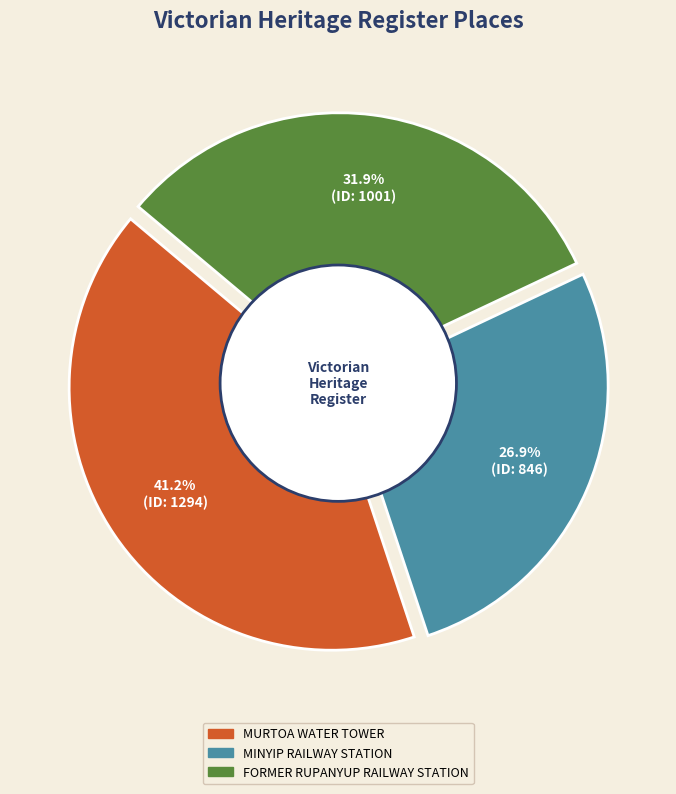

Does MURTOA WATER TOWER account for over 50% of the chart?

No